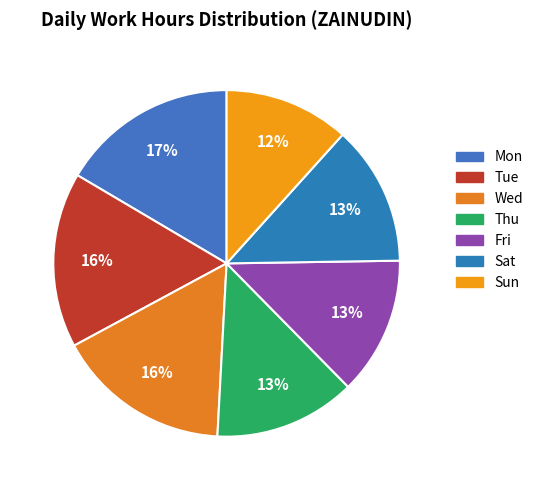

Which slice is the largest?

Mon